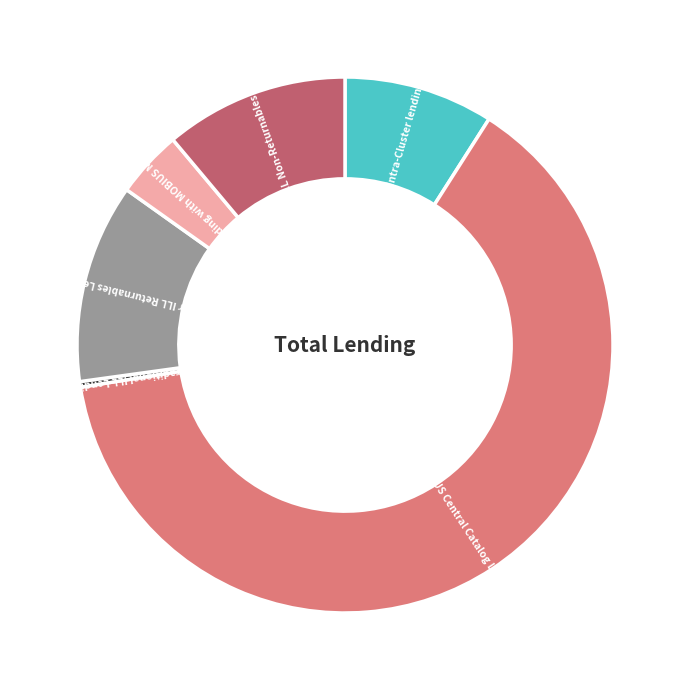

Is there a majority slice in this chart?

Yes